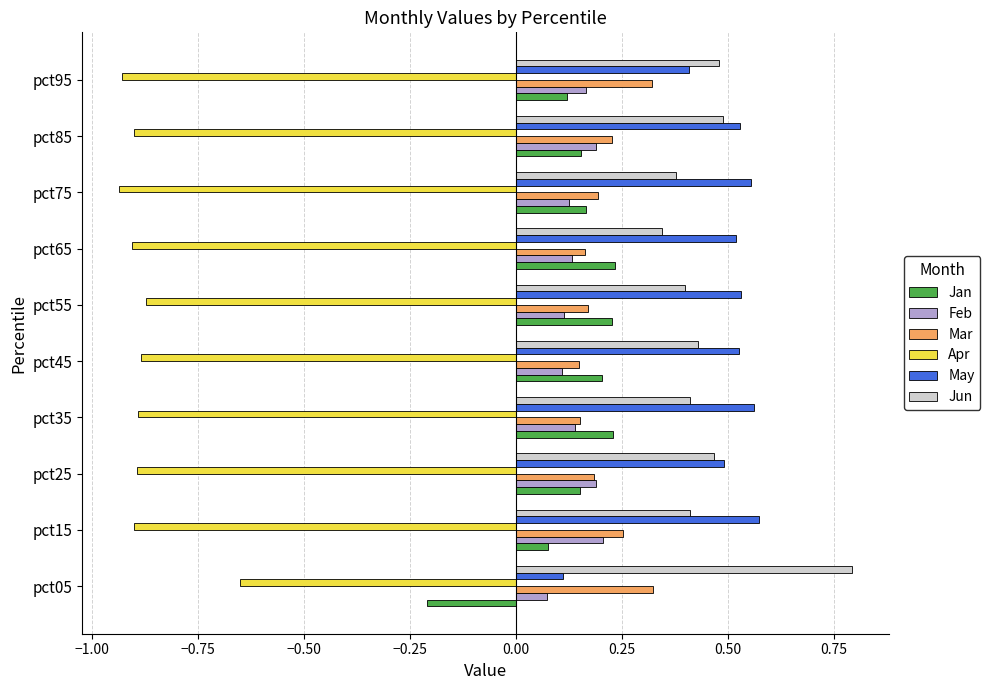

Which series has the largest total across all categories?

May